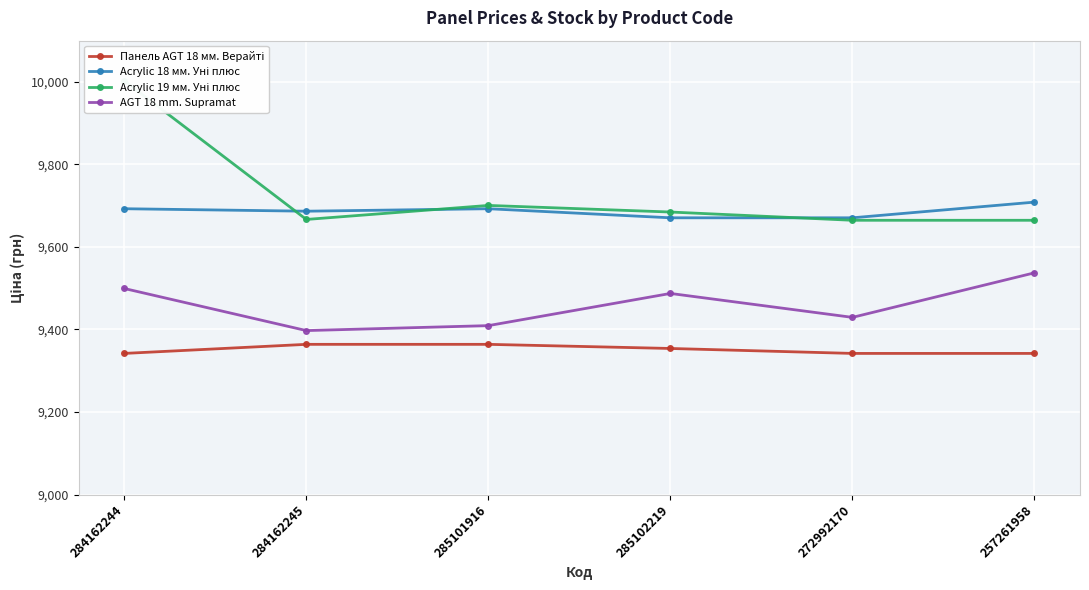

At which label is Acrylic 19 мм. Уні плюс closest to 9833?

285101916